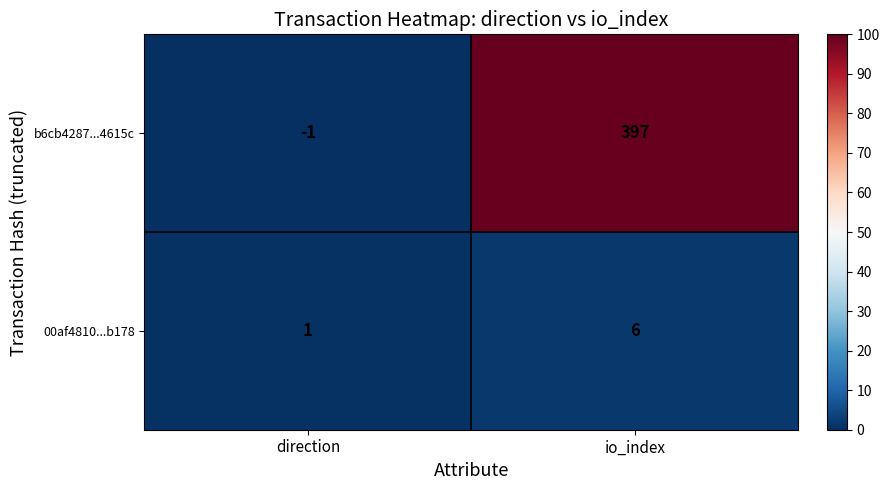

Rank the series at io_index from highest to lowest value.

b6cb4287...4615c, 00af4810...b178